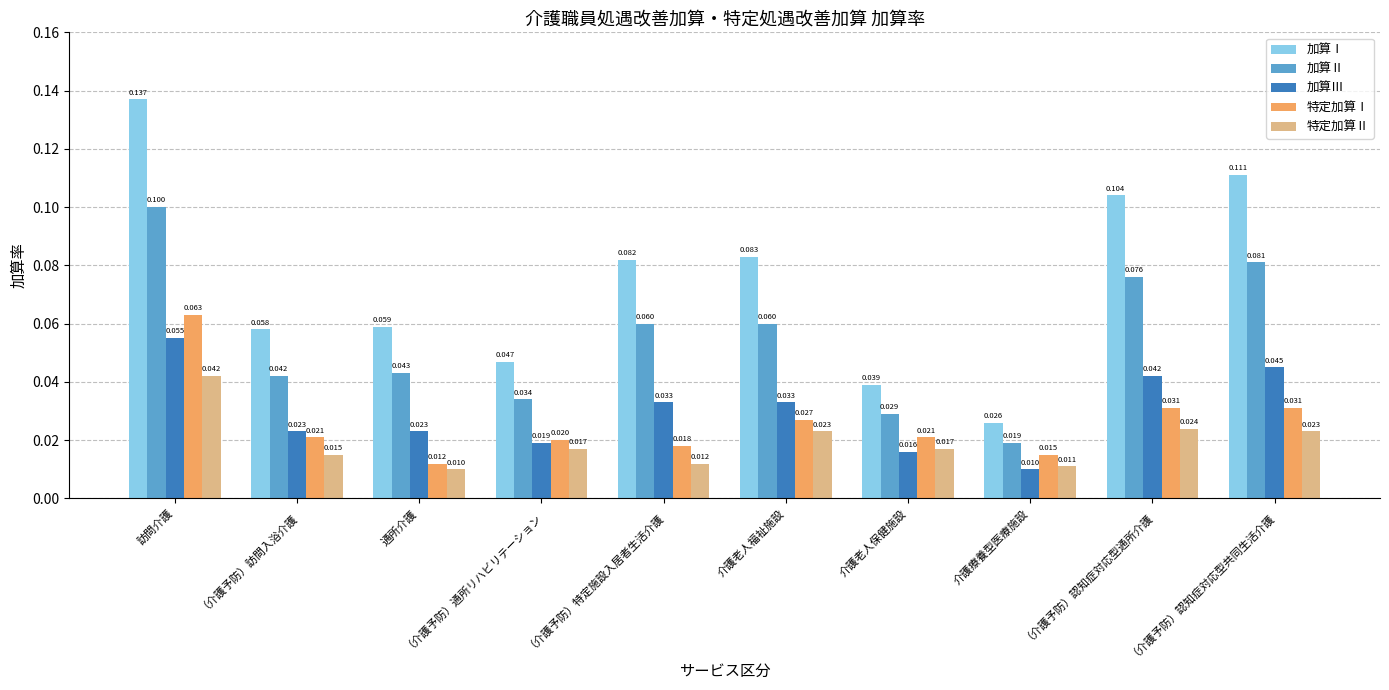

Which category has the lowest value in the 加算Ⅲ series?

介護療養型医療施設